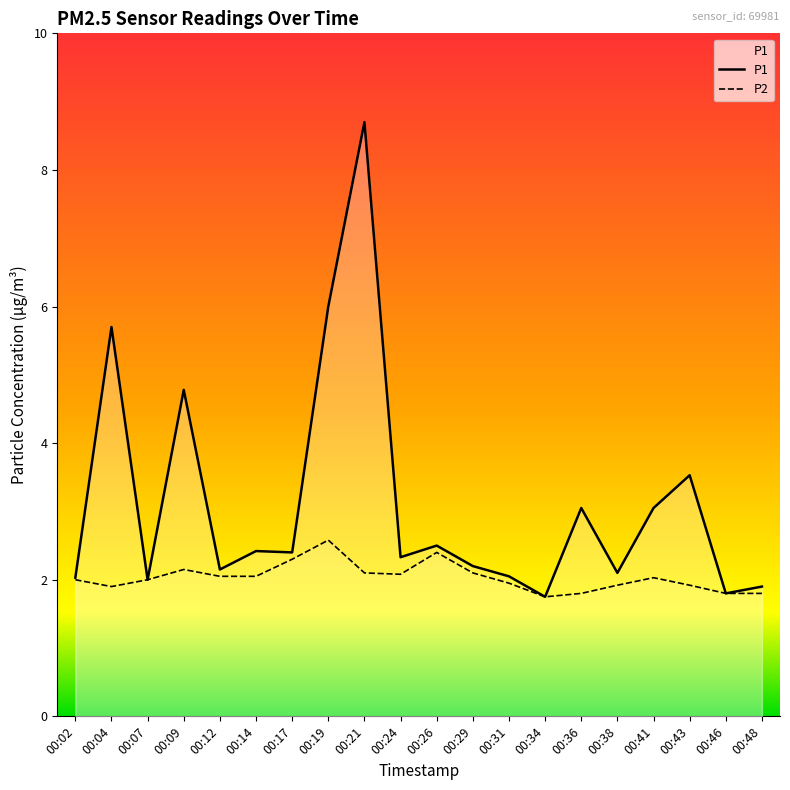

Between 00:43 and 00:09, which is larger?

00:09